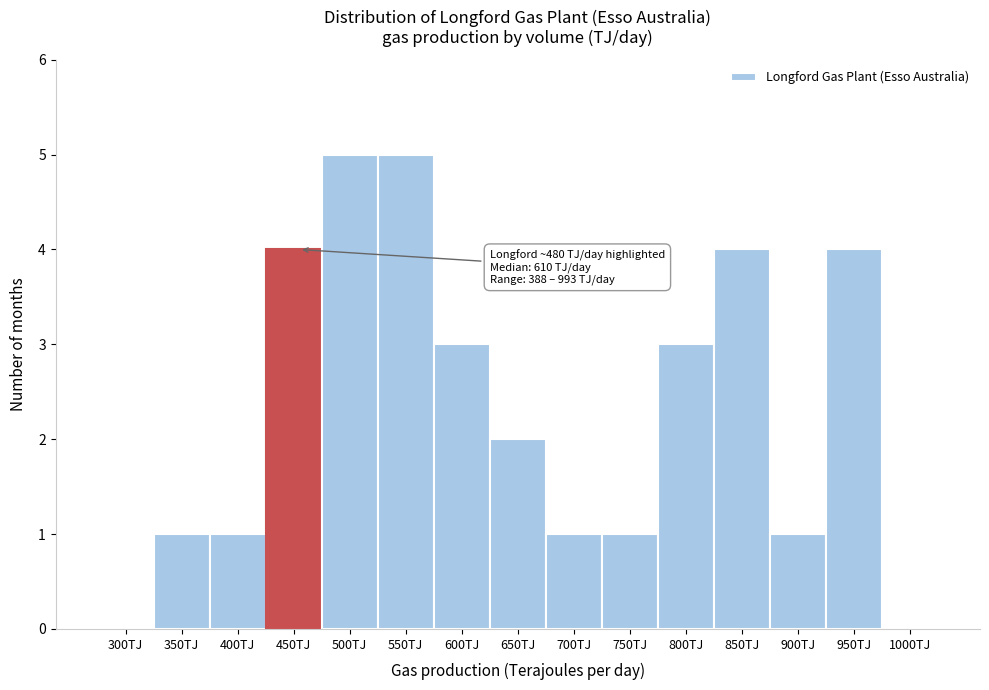

Reading left to right, transcribe all the data shown in this chart.

300TJ=0	350TJ=1	400TJ=1	450TJ=4	500TJ=5	550TJ=5	600TJ=3	650TJ=2	700TJ=1	750TJ=1	800TJ=3	850TJ=4	900TJ=1	950TJ=4	1000TJ=0